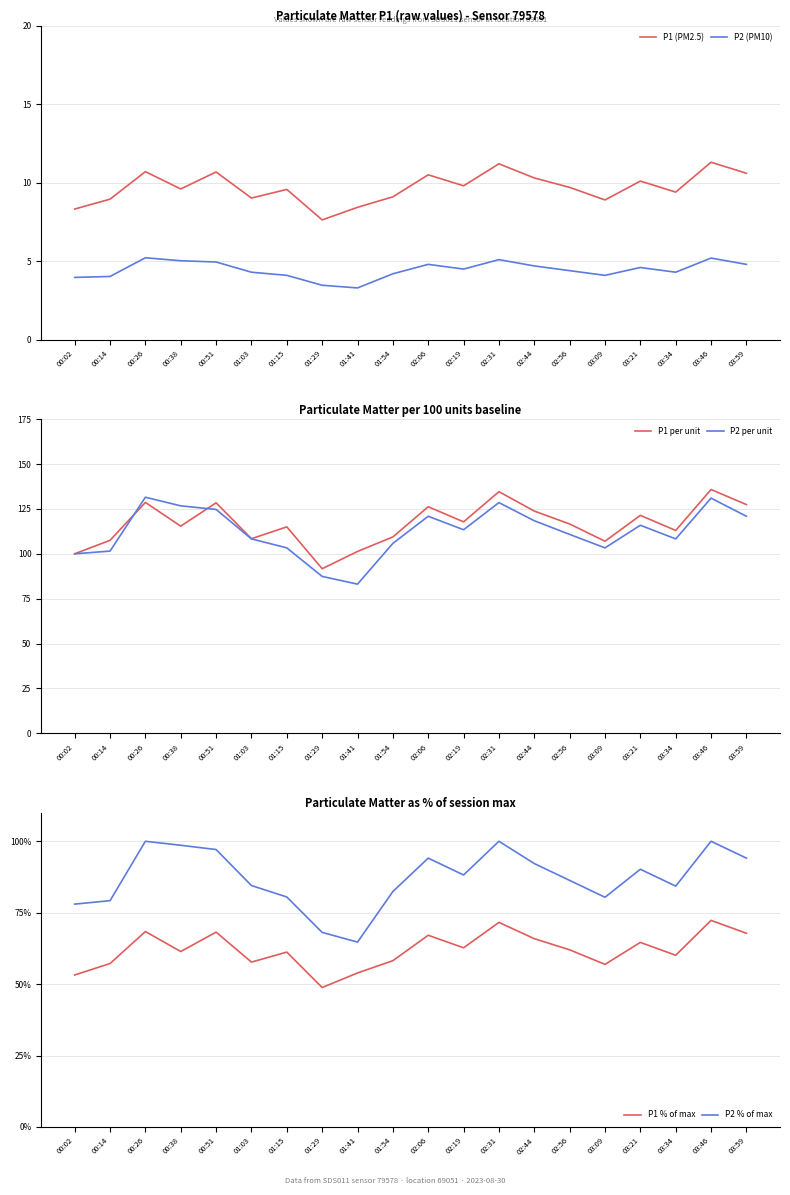

List the labels in order of P1 % of max value, largest first.

03:46, 02:31, 00:26, 00:51, 03:59, 02:06, 02:44, 03:21, 02:19, 02:56, 00:38, 01:15, 03:34, 01:54, 01:03, 00:14, 03:09, 01:41, 00:02, 01:29